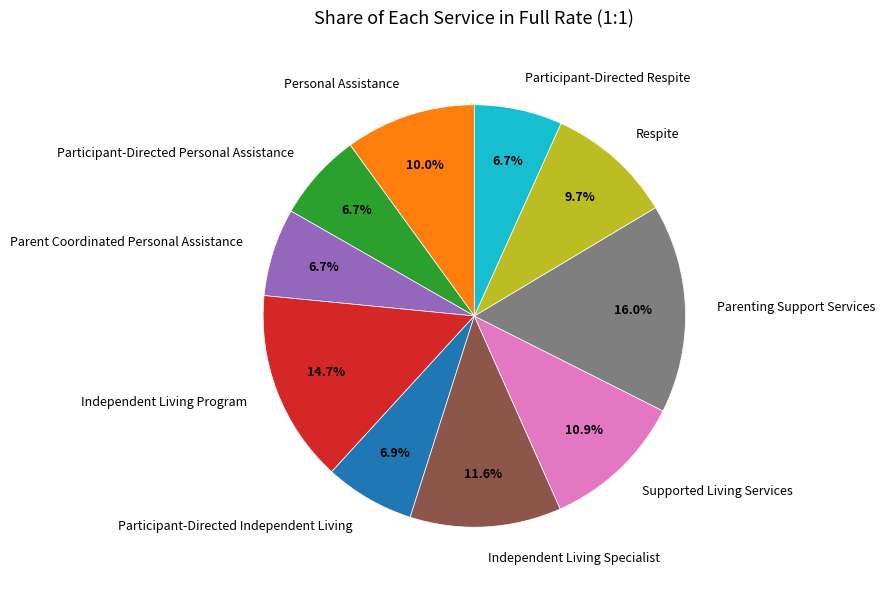

Which slice is the largest?

Parenting Support Services